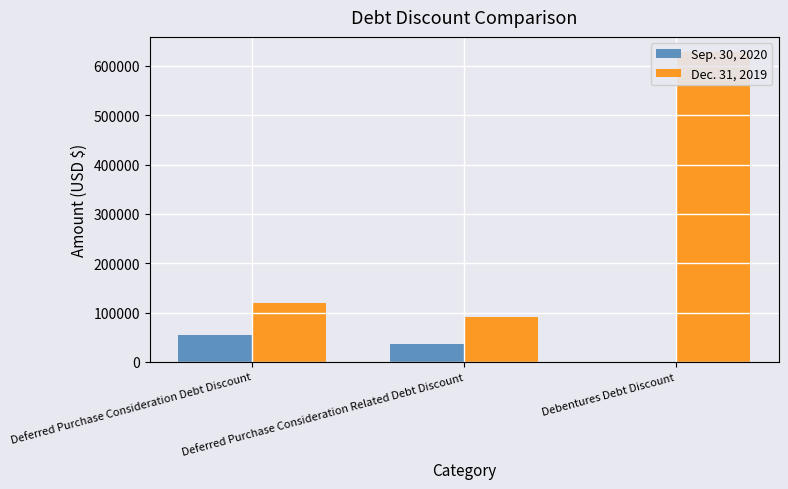

At Debentures Debt Discount, list the series in order from largest to smallest.

Dec. 31, 2019, Sep. 30, 2020